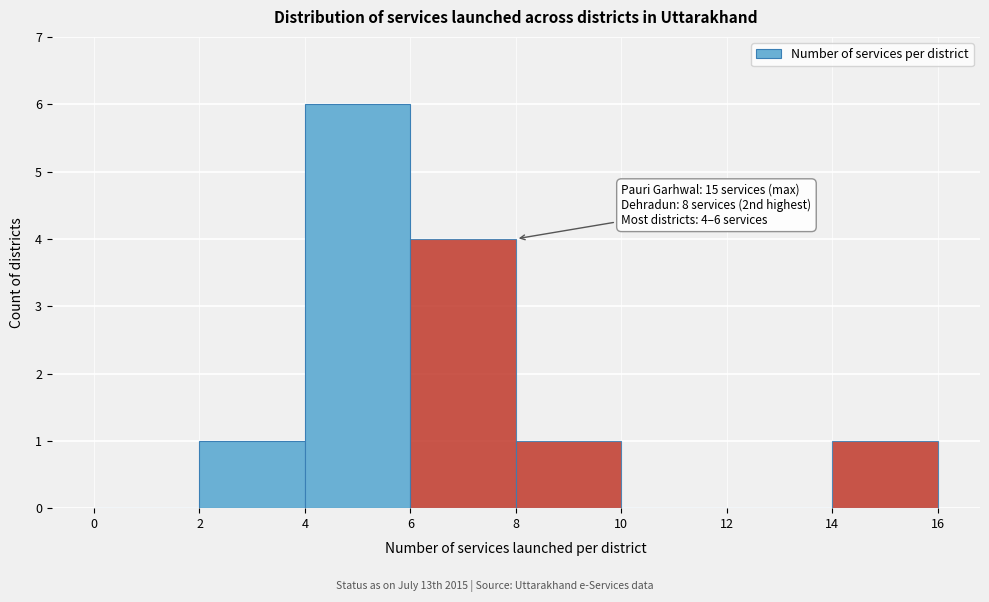

Over which range of the x-axis is the bar tallest?

4 to 6